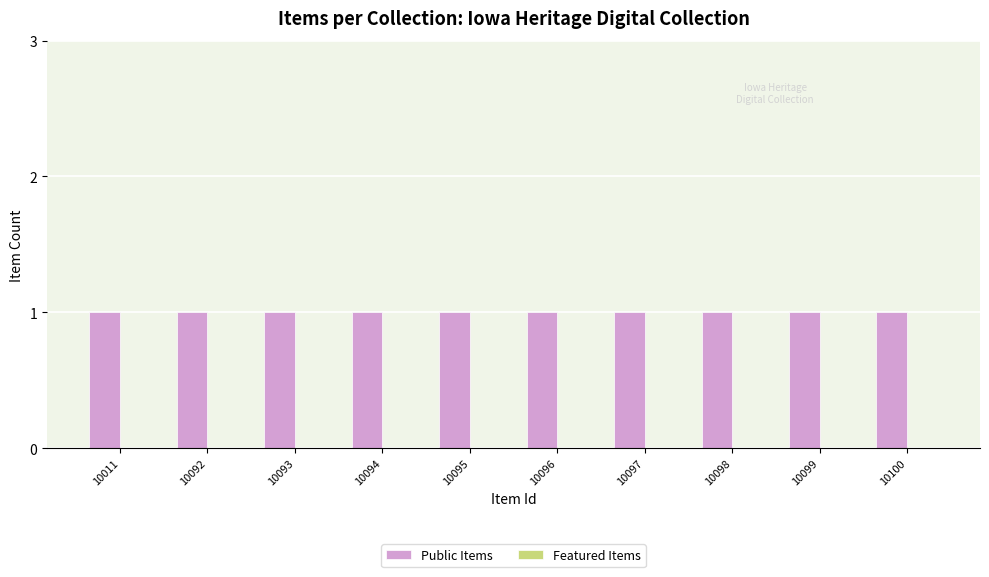

At how many categories does at least one series exceed 0?

10